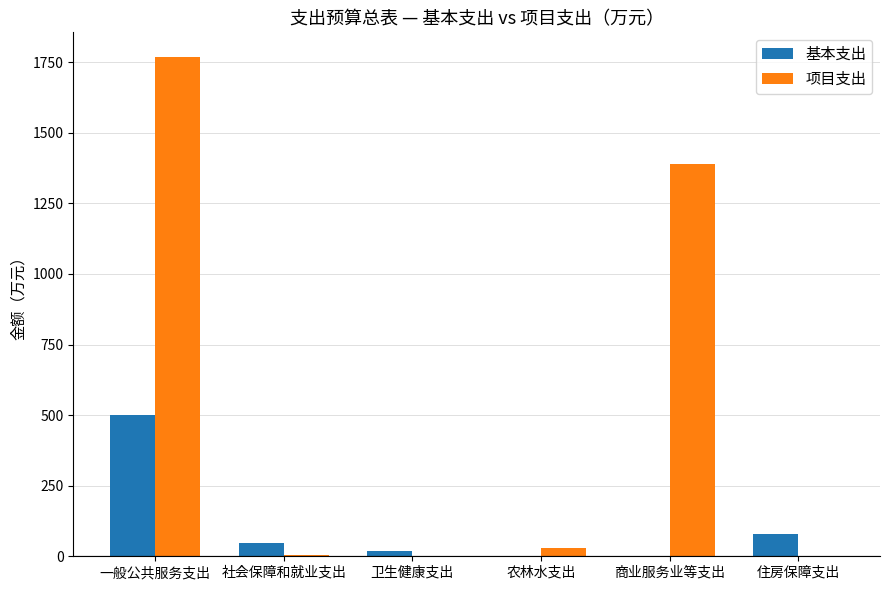

Is it true that 基本支出 equals 302.8 at 一般公共服务支出?

False